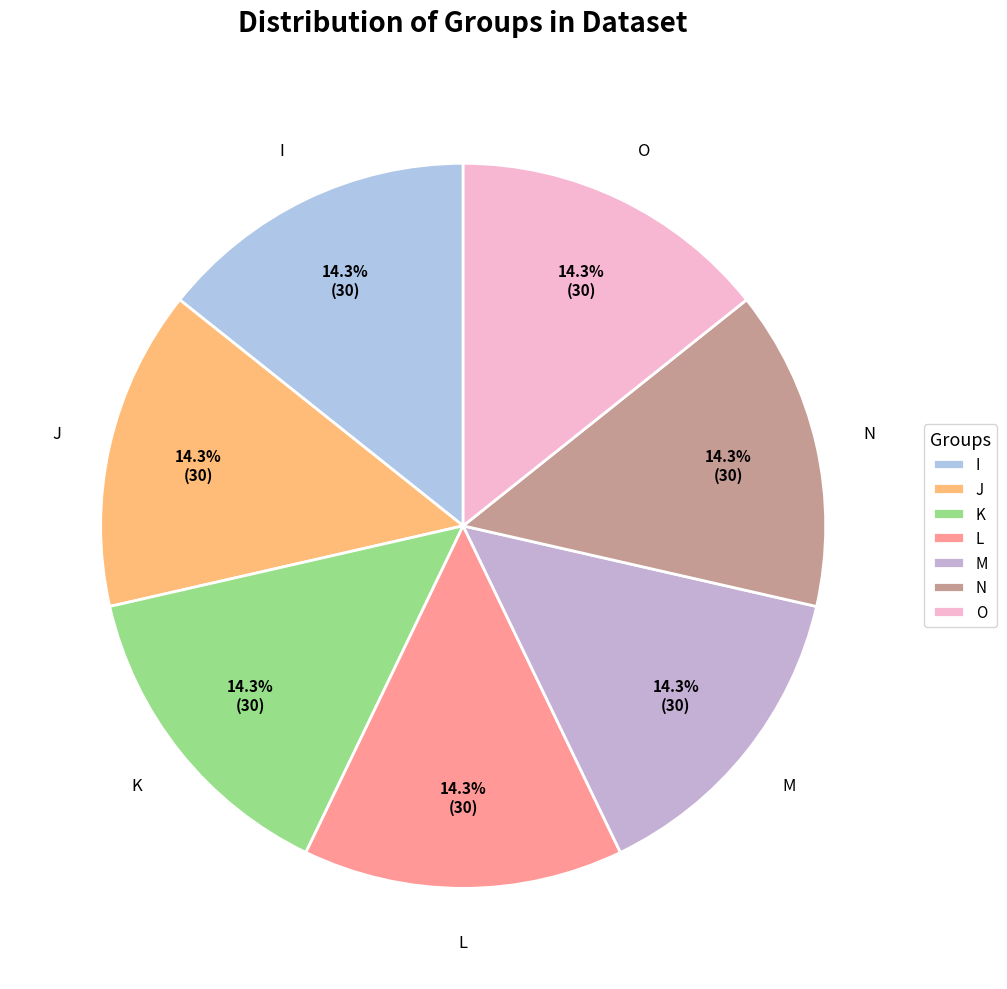

How many slices are in this pie chart?

7